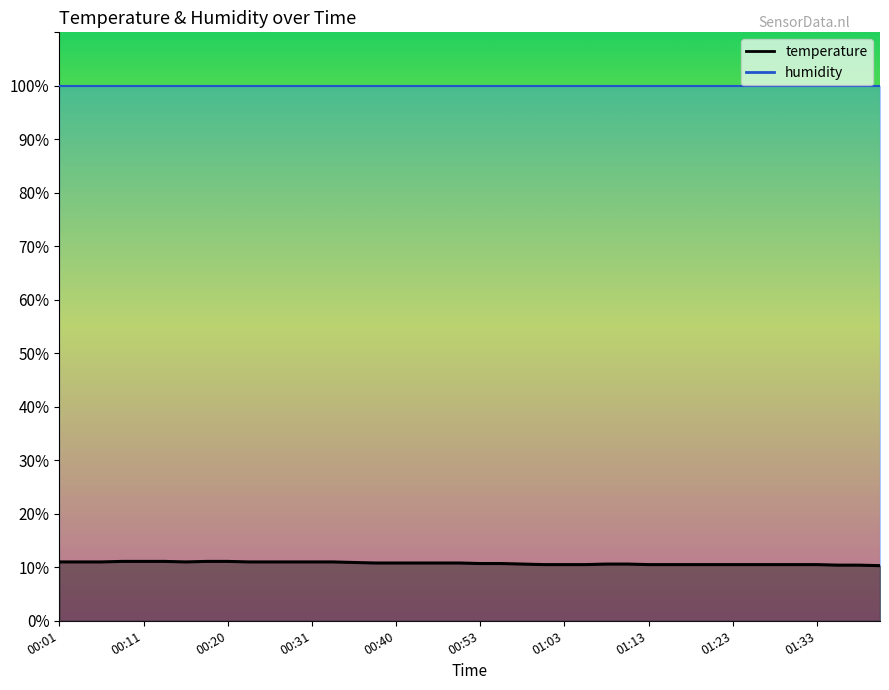

How many data points does each series have?

40